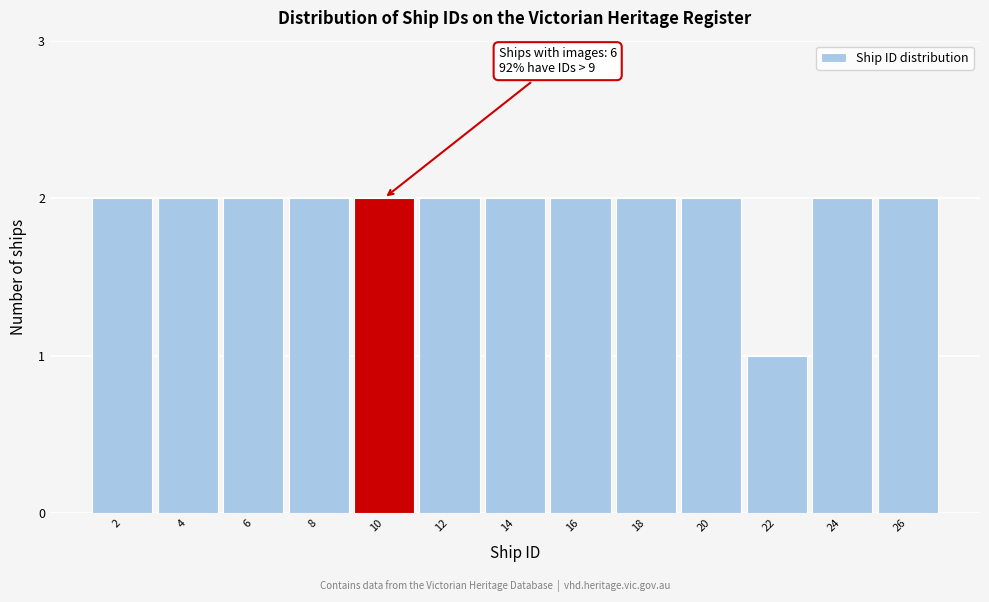

Reading left to right, list all the values displayed in this chart.

2	2	2	2	2	2	2	2	2	2	1	2	2